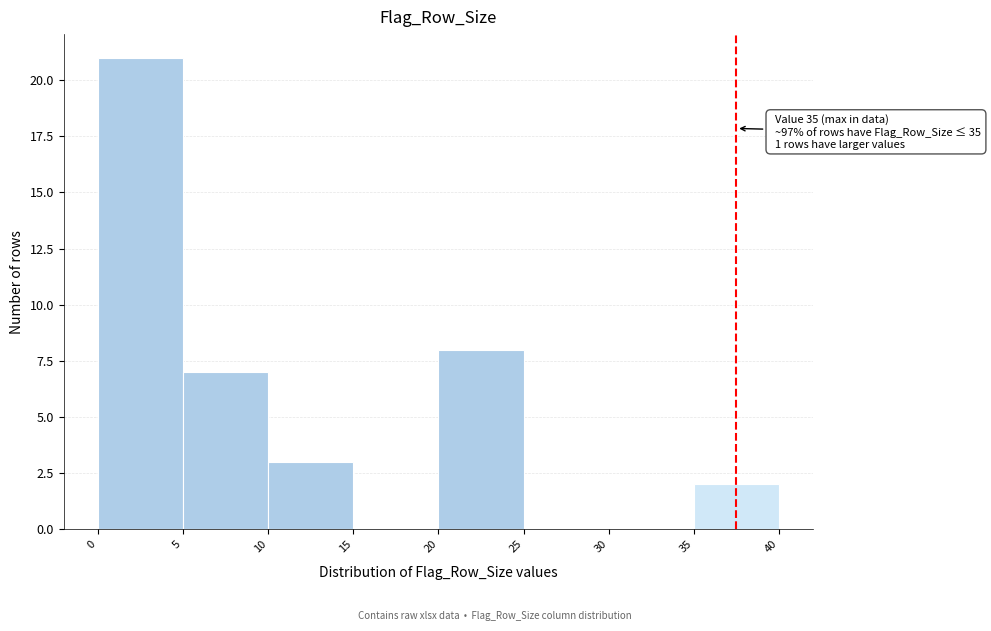

Which range on the x-axis has the tallest bar?

0 to 5